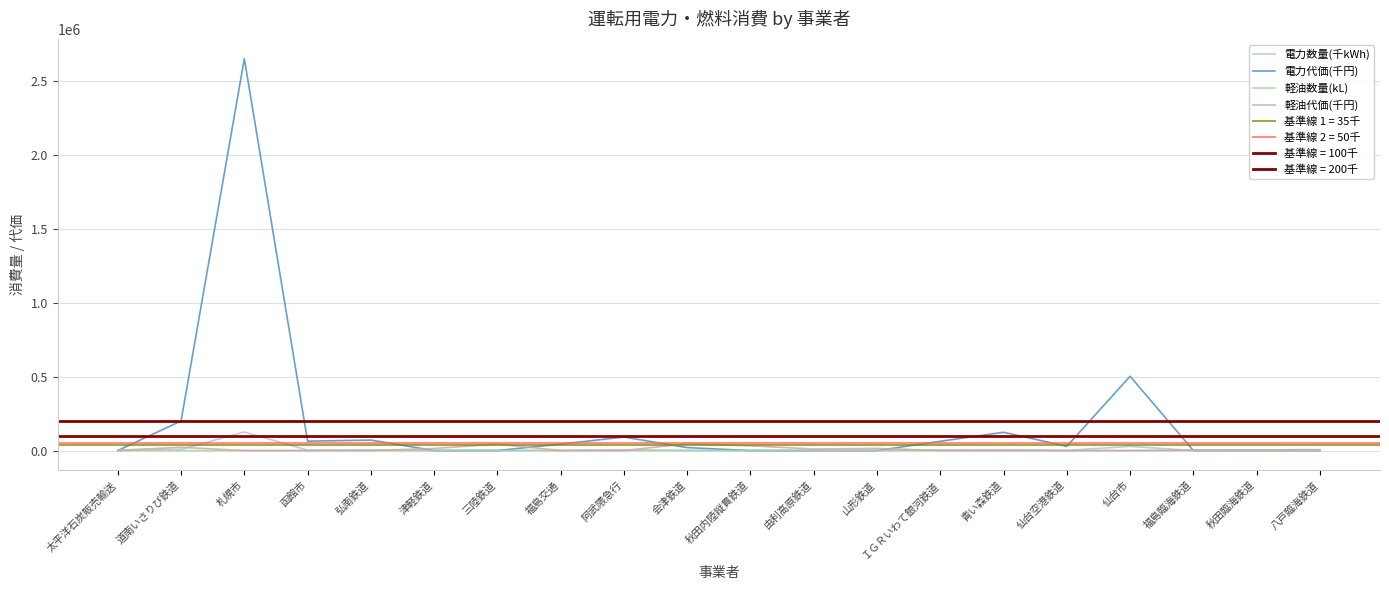

True or false: 軽油代価(千円) has more than 2 interior local peaks.

True